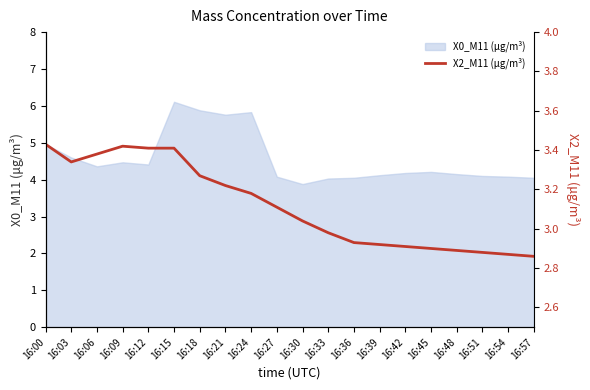

Does the chart display data point markers on the line(s)?

No